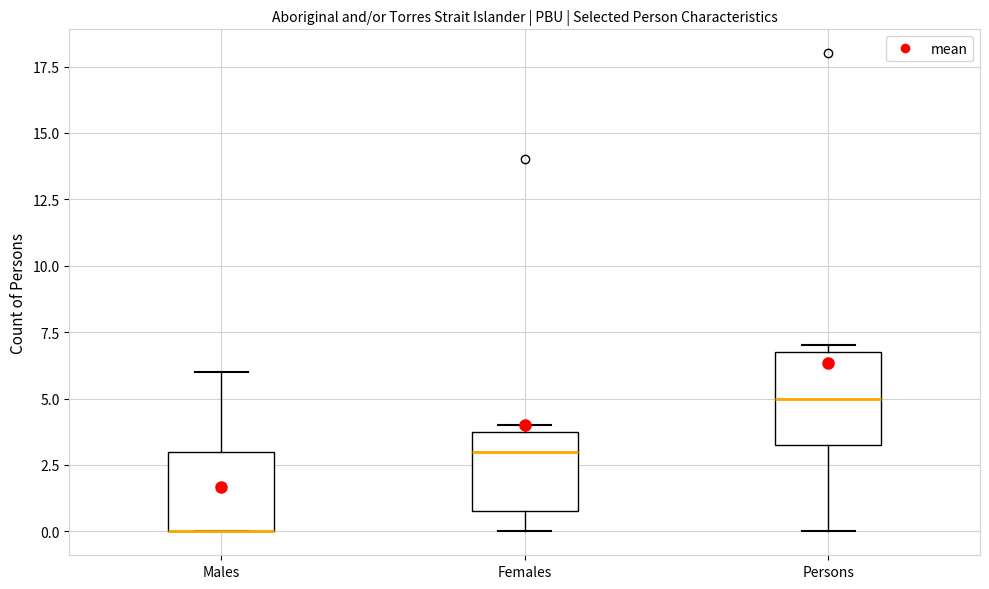

Reading left to right, read every box against the y-axis: the position of its median line, the range the box covers, and the ends of its whiskers. The values are not printed on the chart, so give them approximately, as read against the axis.

Males: median 0.0 (drawn on the box's lower edge), box 0.0 to 3.0, whiskers 0.0 to 6.0
Females: median 3.0, box 1.0 to 4.0, whiskers 0.0 to 4.0 (just above the box's upper edge)
Persons: median 5.0, box 3.5 to 7.0, whiskers 0.0 to 7.0 (just above the box's upper edge)